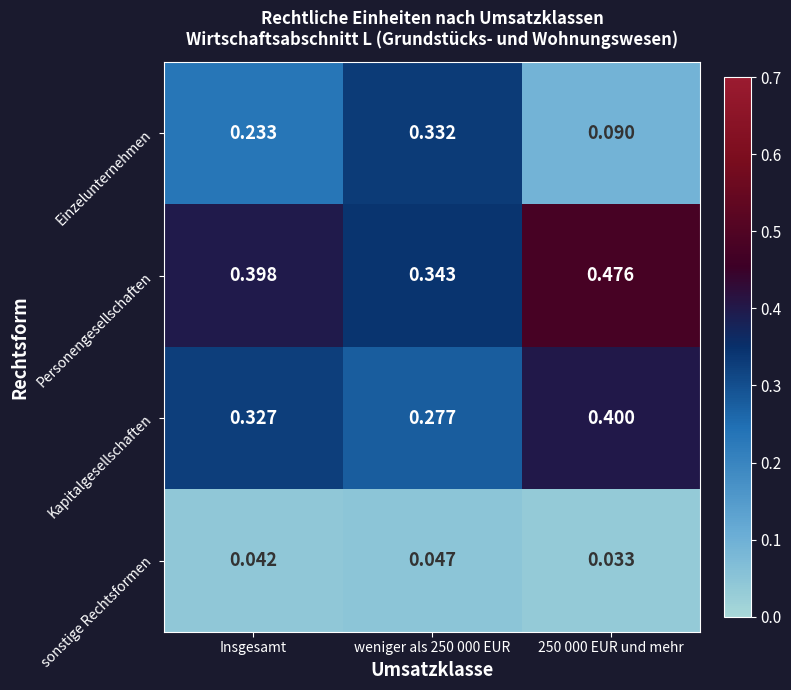

Which series has the largest range (max minus min)?

Einzelunternehmen